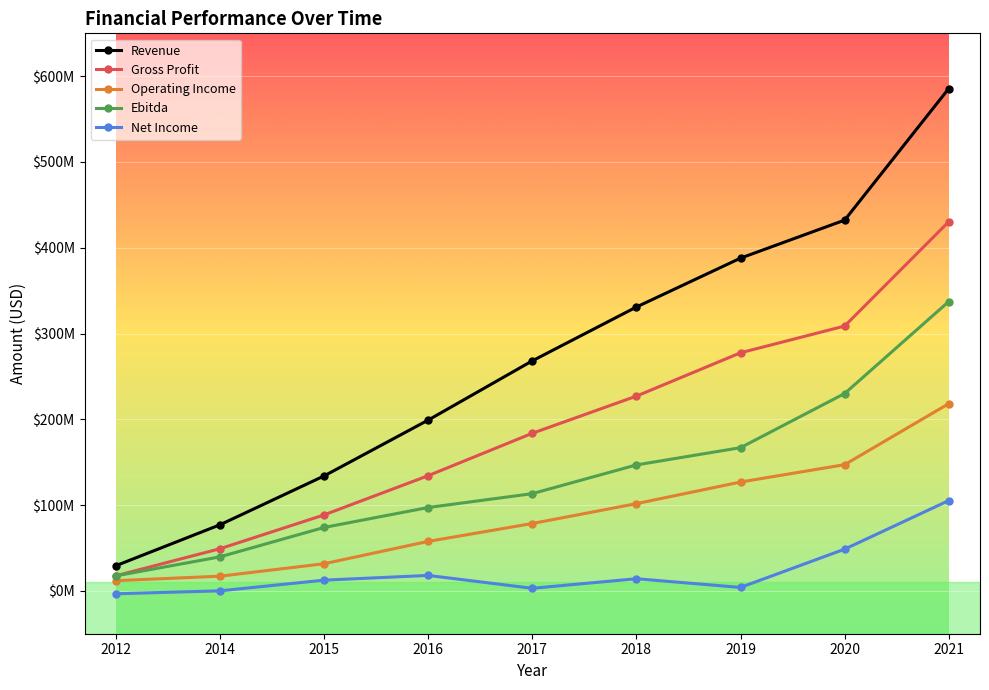

Is this an area chart (filled region under the line)?

No